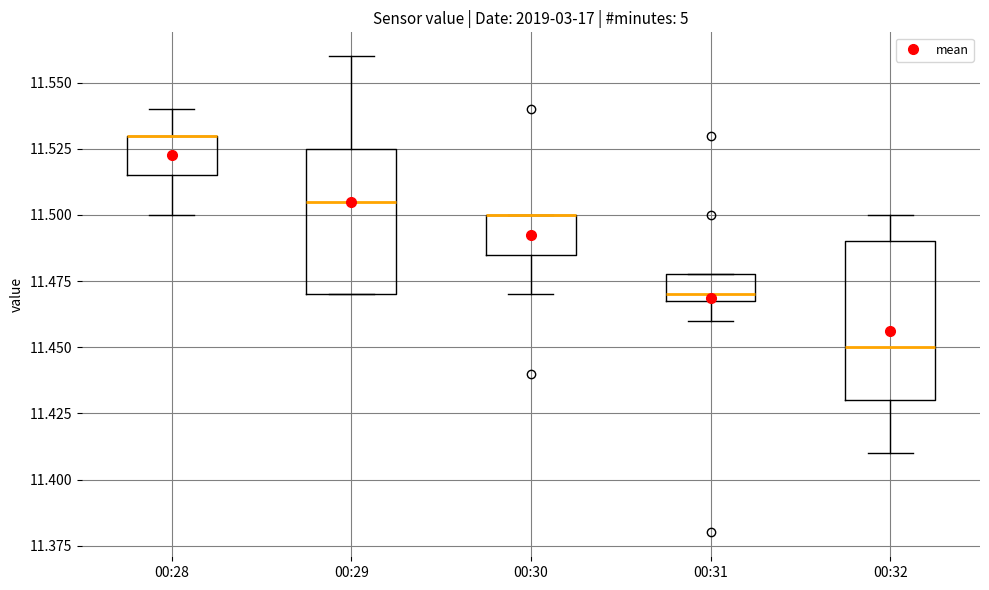

Where does the upper whisker of the box for 00:29 end on the y-axis? The values are not printed on the chart, so give them approximately, as read against the axis.

11.560